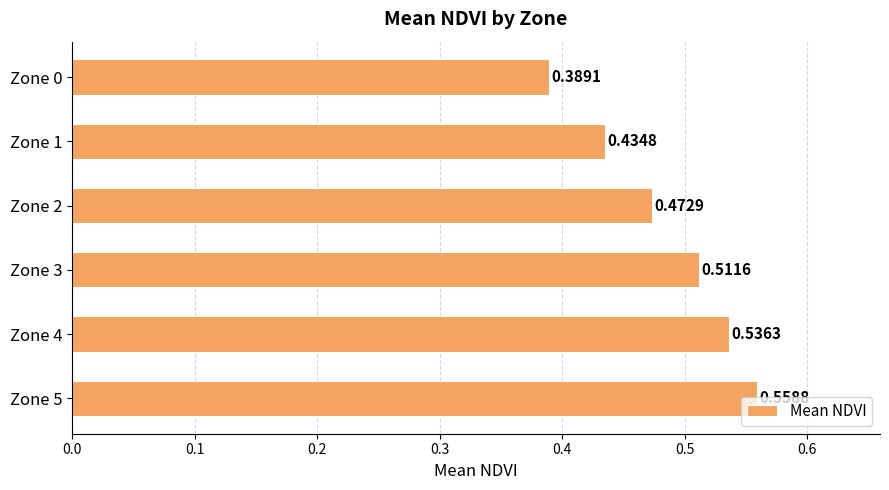

List the labels in order of value, largest first.

Zone 5, Zone 4, Zone 3, Zone 2, Zone 1, Zone 0